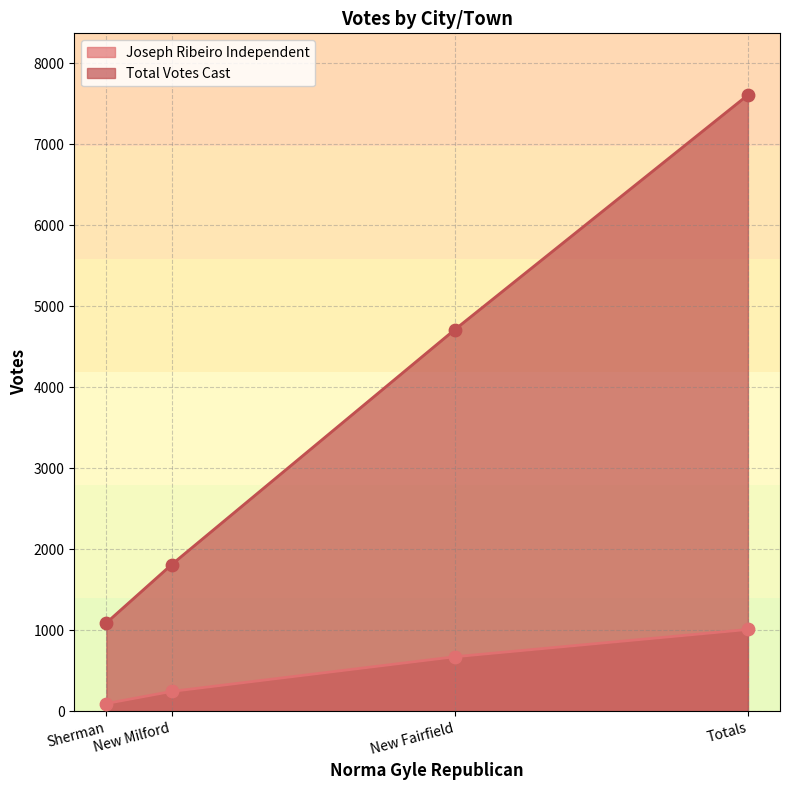

Which series contains the highest Y value?

Total Votes Cast